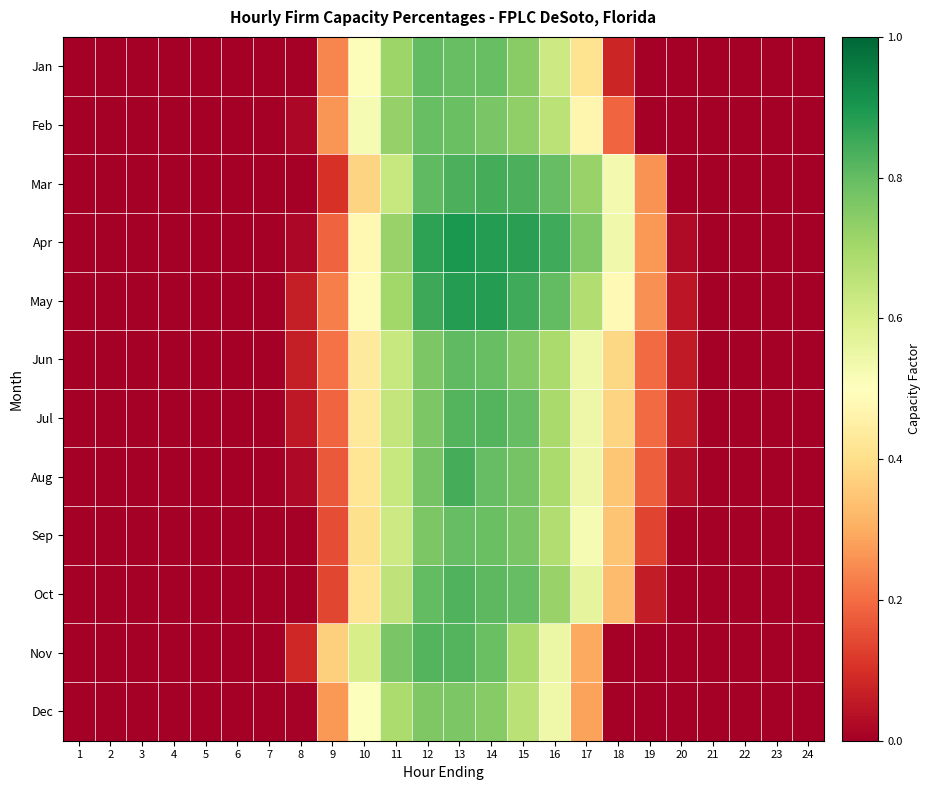

Which series has the largest range (max minus min)?

Apr